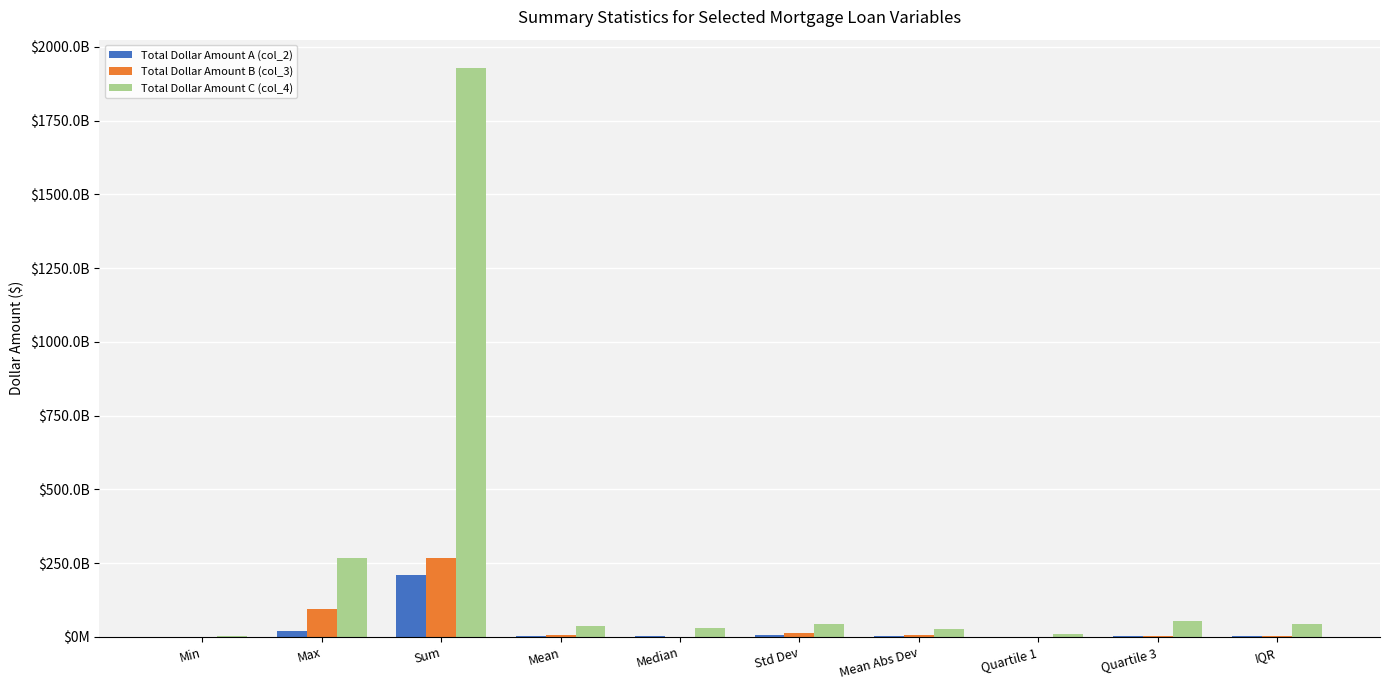

What are all the series names shown in the legend?

Total Dollar Amount A (col_2), Total Dollar Amount B (col_3), Total Dollar Amount C (col_4)